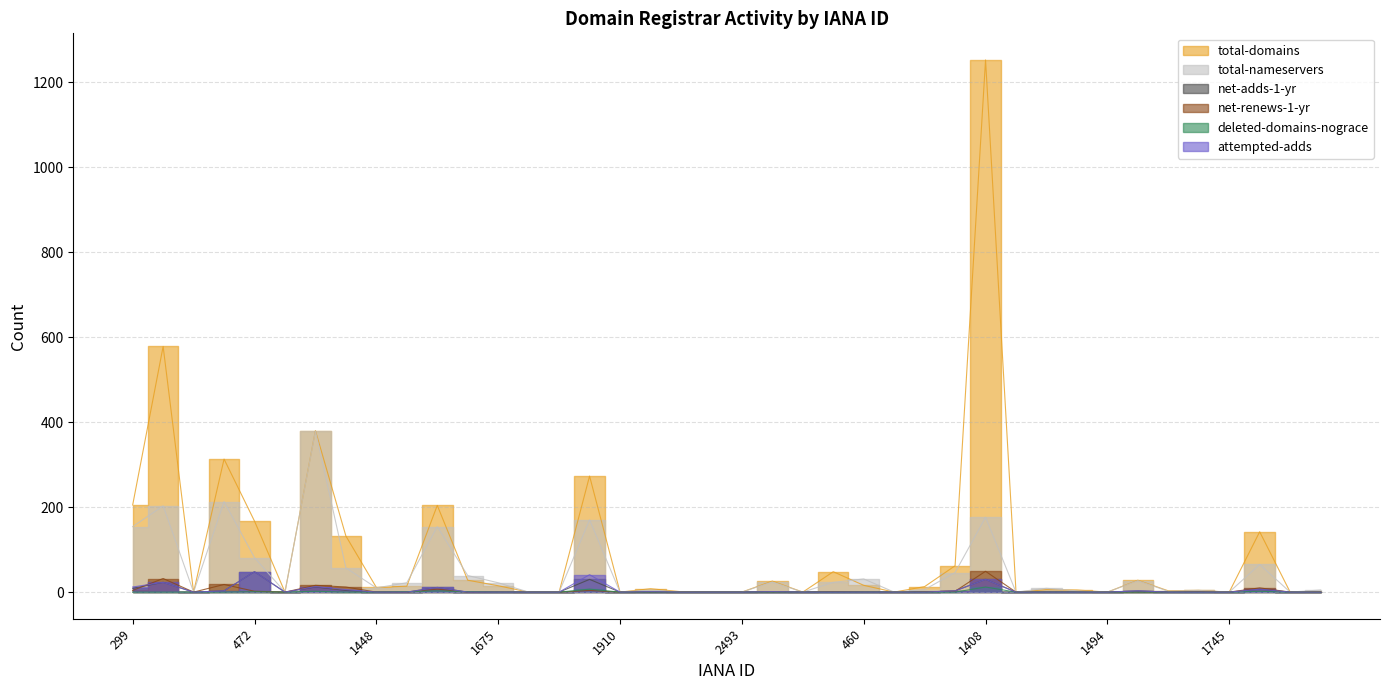

Reading right to left, extract all data points from this chart.

total-domains: 2287=1	1898=0	1860=142	1745=0	1725=4	1673=3	1519=28	1494=0	1466=5	1460=6	1446=0	1408=1252	1383=62	617=13	471=0	460=16	447=48	412=0	74=26	2493=0	2485=0	2477=1	2288=8	1910=0	1861=273	1750=0	1728=0	1675=15	1495=28	1479=204	1463=14	1448=11	1420=132	1387=380	623=0	472=167	463=313	450=0	433=578	299=205
total-nameservers: 2287=5	1898=0	1860=65	1745=0	1725=4	1673=2	1519=27	1494=0	1466=3	1460=9	1446=0	1408=176	1383=46	617=6	471=0	460=31	447=23	412=0	74=24	2493=0	2485=0	2477=0	2288=5	1910=0	1861=170	1750=0	1728=0	1675=22	1495=39	1479=154	1463=22	1448=10	1420=57	1387=379	623=0	472=81	463=213	450=0	433=203	299=154
net-adds-1-yr: 2287=0	1898=0	1860=7	1745=0	1725=0	1673=0	1519=3	1494=0	1466=0	1460=0	1446=0	1408=30	1383=3	617=0	471=0	460=0	447=0	412=0	74=1	2493=0	2485=0	2477=0	2288=0	1910=0	1861=30	1750=0	1728=0	1675=0	1495=0	1479=11	1463=0	1448=0	1420=4	1387=12	623=0	472=48	463=3	450=0	433=23	299=9
net-renews-1-yr: 2287=0	1898=0	1860=10	1745=0	1725=1	1673=0	1519=0	1494=0	1466=0	1460=0	1446=0	1408=49	1383=2	617=1	471=0	460=0	447=1	412=0	74=0	2493=0	2485=0	2477=0	2288=0	1910=0	1861=4	1750=0	1728=0	1675=0	1495=0	1479=7	1463=0	1448=0	1420=12	1387=16	623=0	472=2	463=18	450=0	433=32	299=4
deleted-domains-nograce: 2287=0	1898=0	1860=2	1745=0	1725=0	1673=0	1519=0	1494=0	1466=0	1460=0	1446=0	1408=12	1383=0	617=0	471=0	460=0	447=0	412=0	74=0	2493=0	2485=0	2477=0	2288=0	1910=0	1861=7	1750=0	1728=0	1675=0	1495=1	1479=3	1463=1	1448=0	1420=0	1387=2	623=0	472=1	463=0	450=0	433=0	299=0
attempted-adds: 2287=0	1898=0	1860=7	1745=0	1725=0	1673=0	1519=3	1494=0	1466=0	1460=0	1446=0	1408=30	1383=3	617=0	471=0	460=0	447=0	412=0	74=1	2493=0	2485=0	2477=0	2288=1	1910=0	1861=41	1750=0	1728=0	1675=0	1495=0	1479=11	1463=0	1448=0	1420=6	1387=13	623=0	472=48	463=3	450=0	433=23	299=12